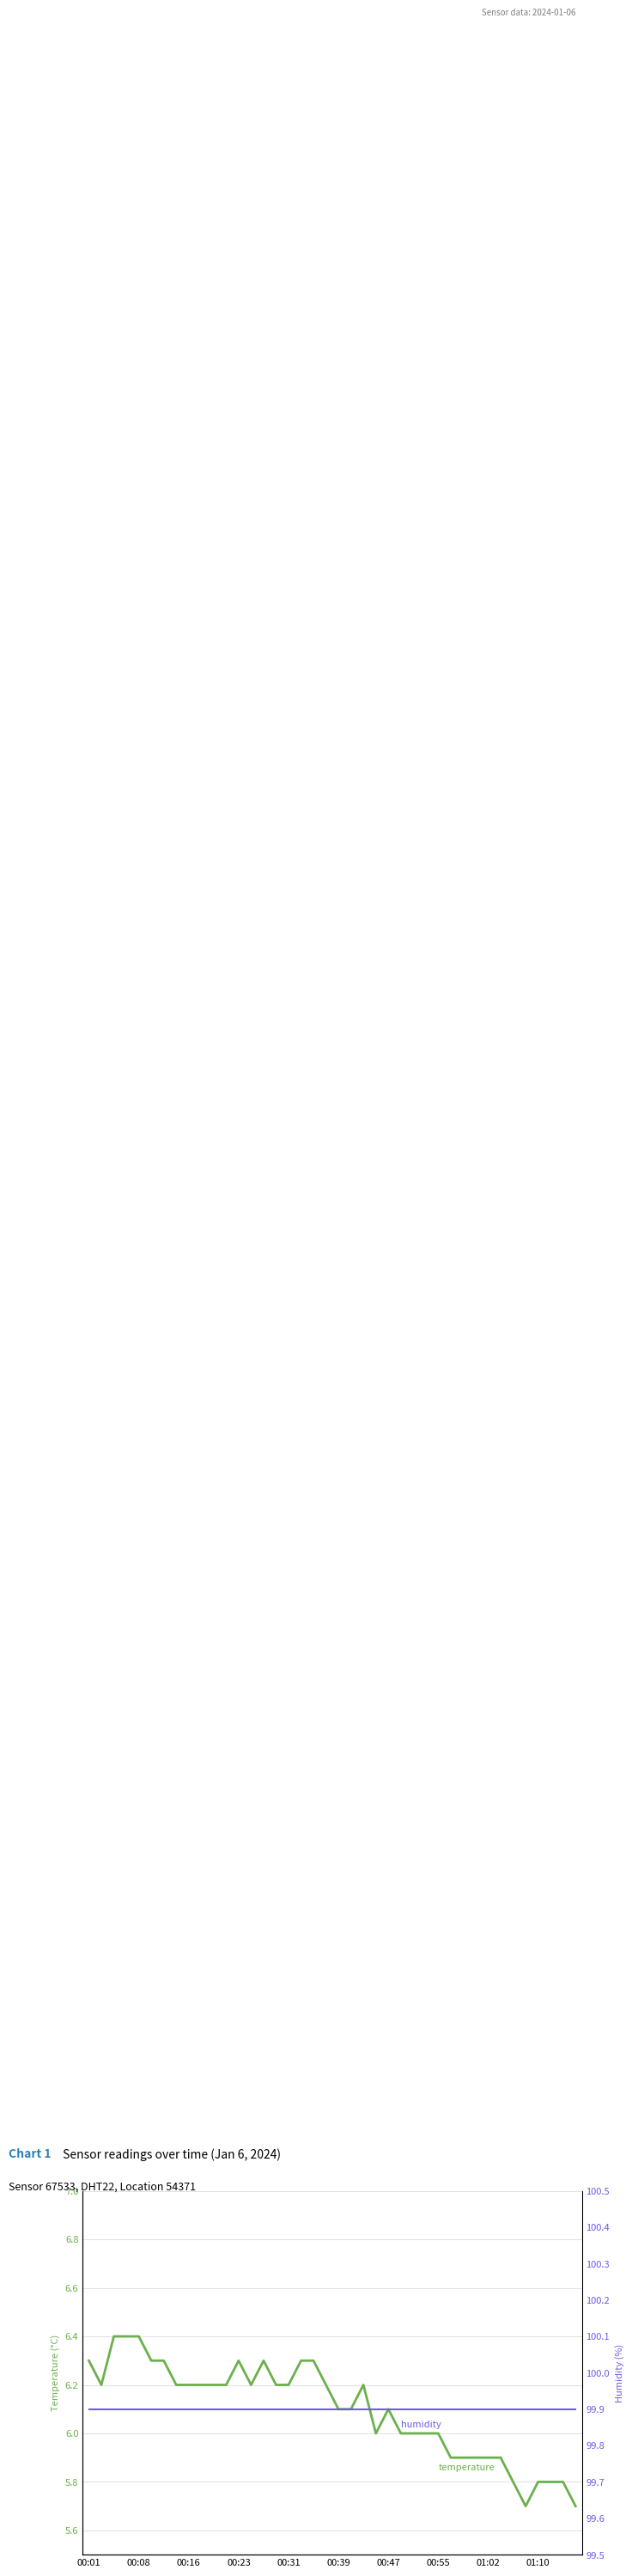

The humidity series shows 54.0 at 00:31. True or false?

False